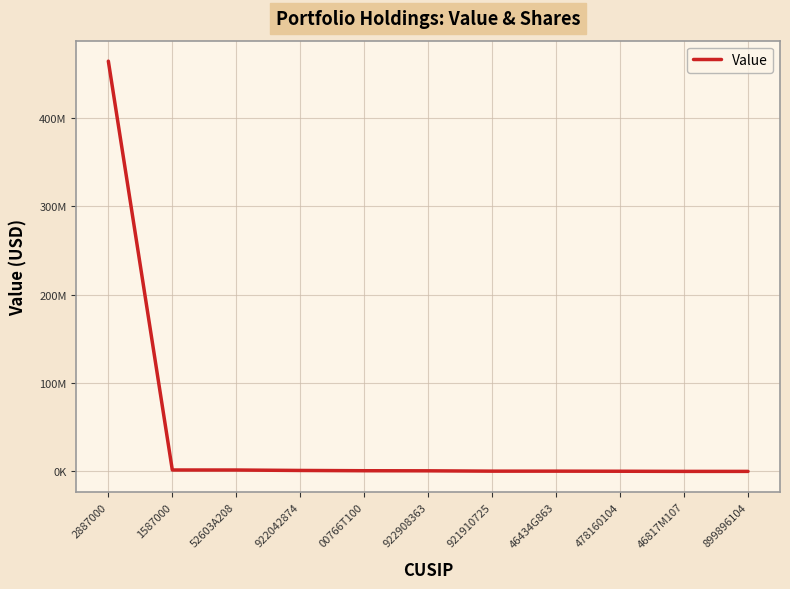

What is the label of the 2nd point from the right?

46817M107